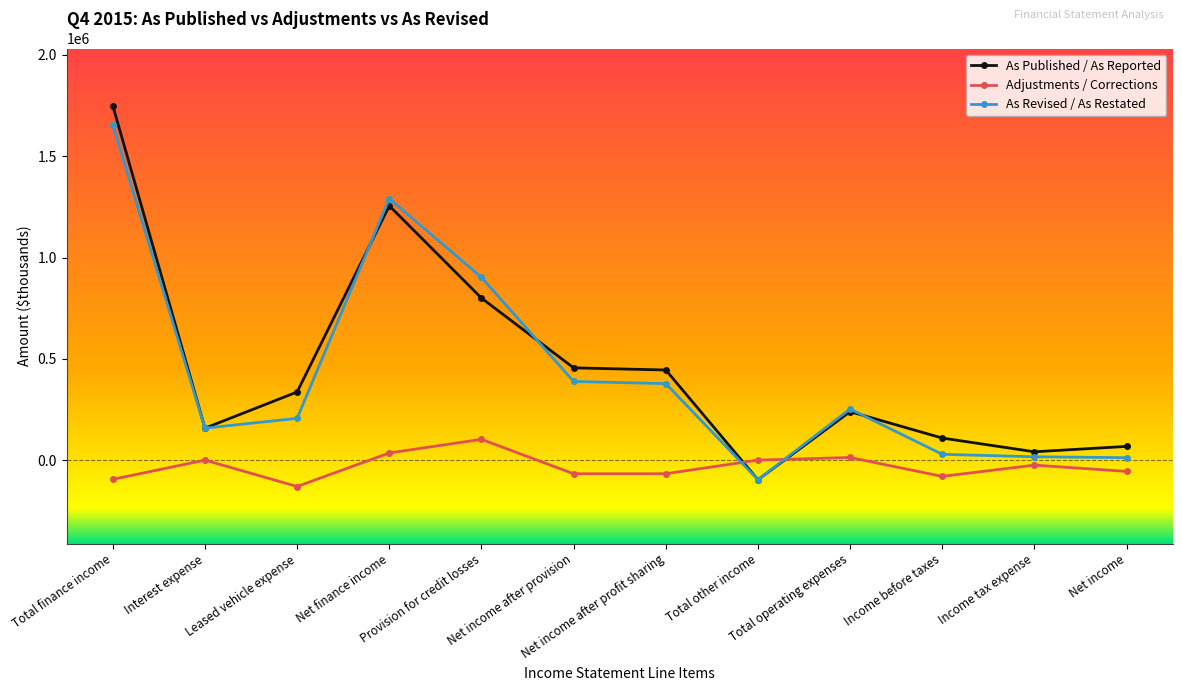

In As Published / As Reported, how many points are higher than both neighbors (excluding endpoints)?

2